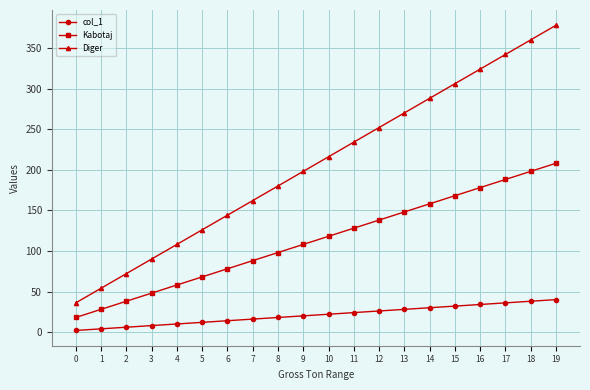

At which category is the sum across all series the highest?

19